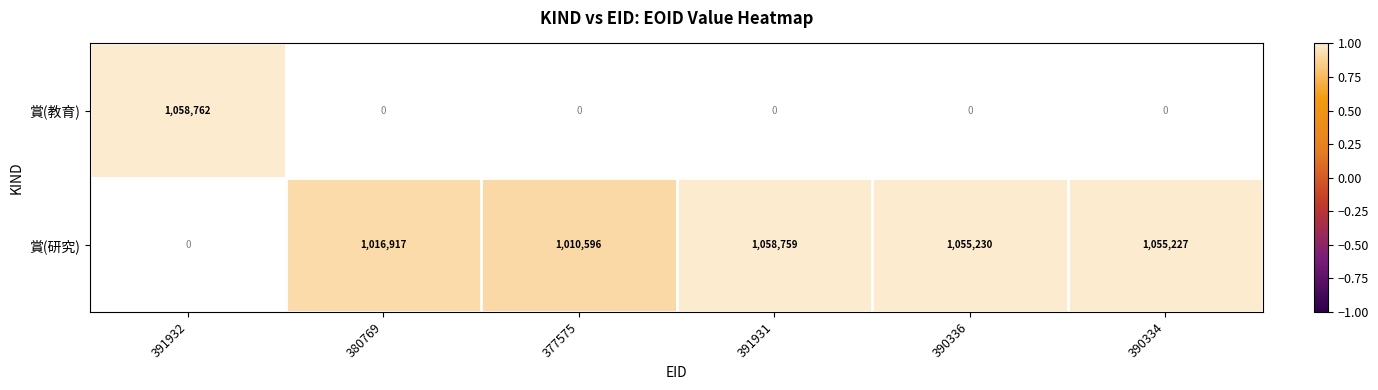

Which label corresponds to the smallest value in the chart?

377575